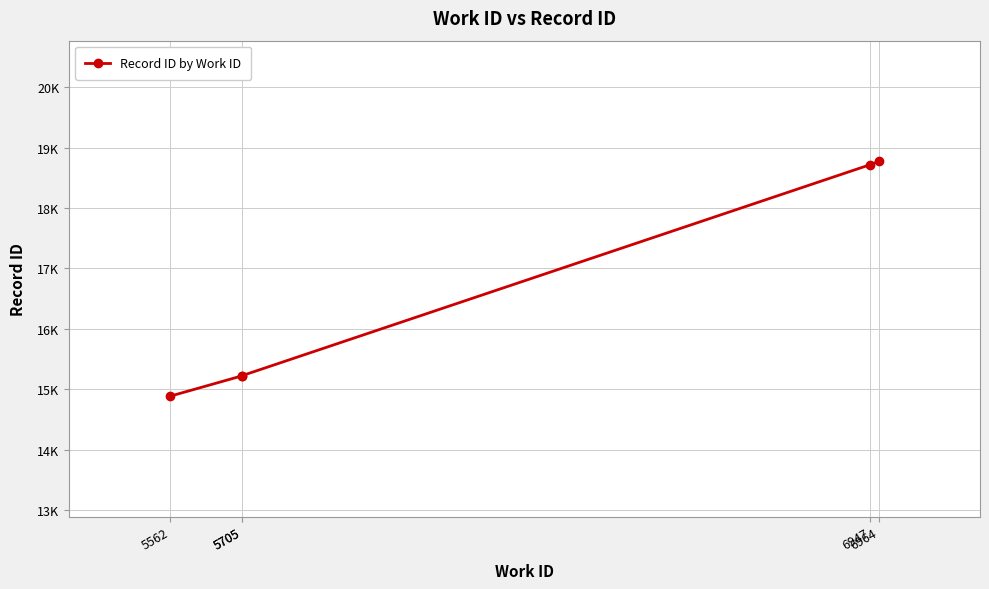

What is the difference between the maximum and minimum values?

3891